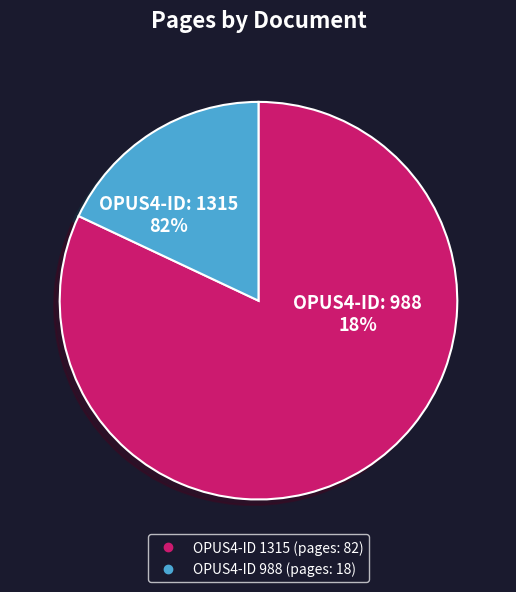

Is there a majority slice in this chart?

Yes